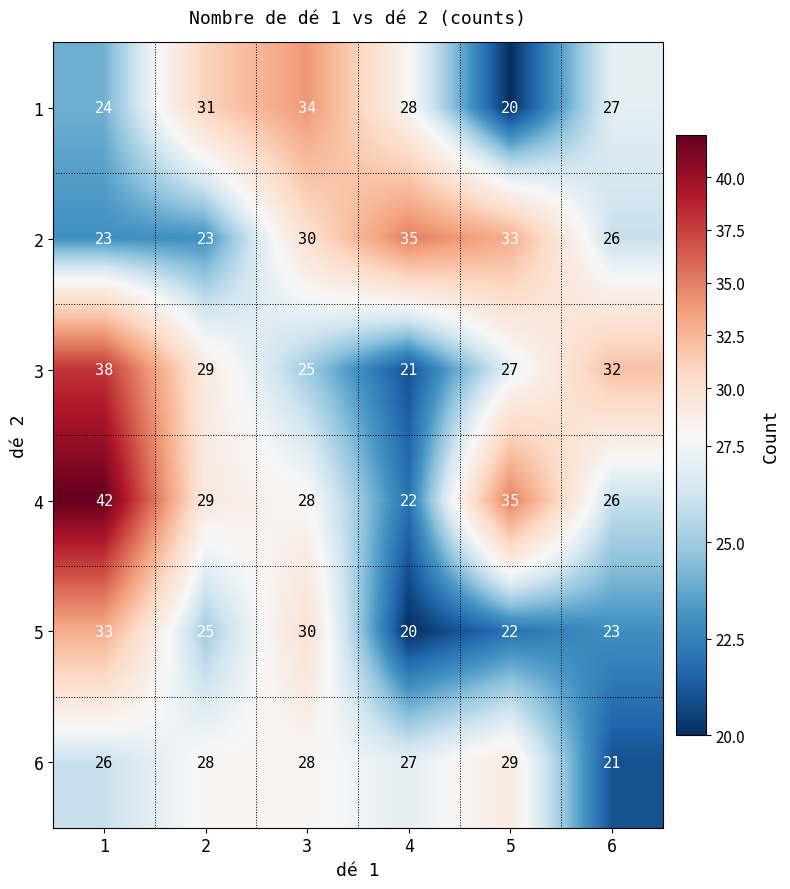

What is the approximate value of 4 at 2, to the nearest 5?

30